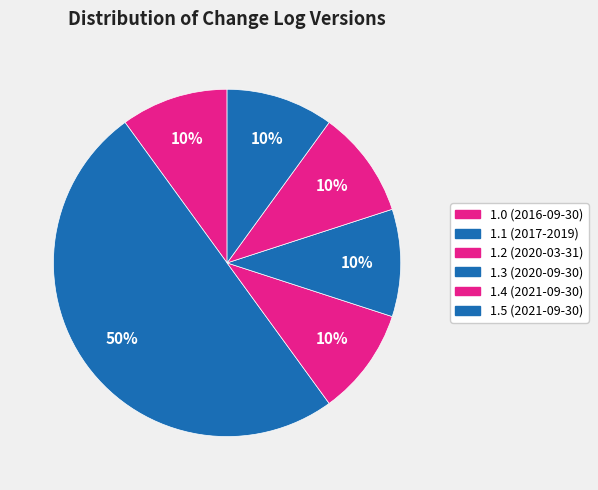

Rank the categories by value from highest to lowest.

1.1 (2017-2019), 1.0 (2016-09-30), 1.2 (2020-03-31), 1.3 (2020-09-30), 1.4 (2021-09-30), 1.5 (2021-09-30)